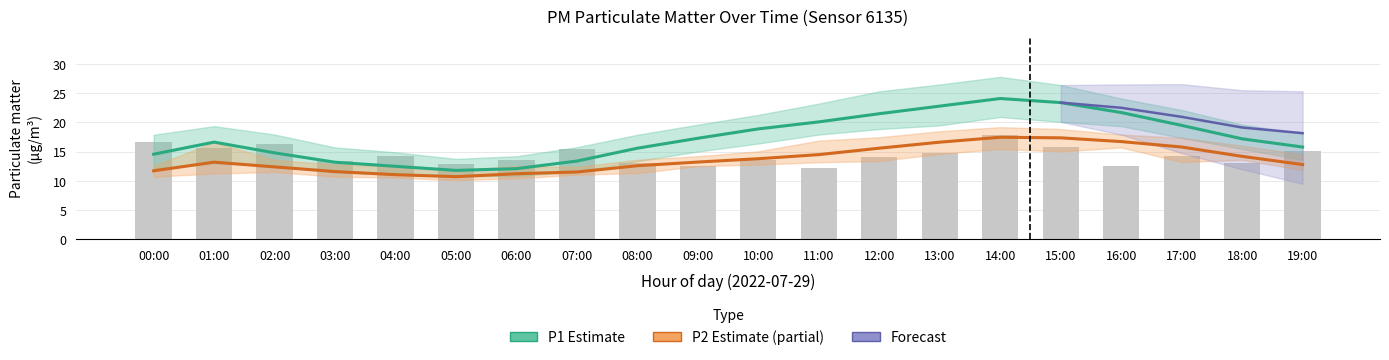

True or false: P1 has a value of 13.5 at 17:00.

False